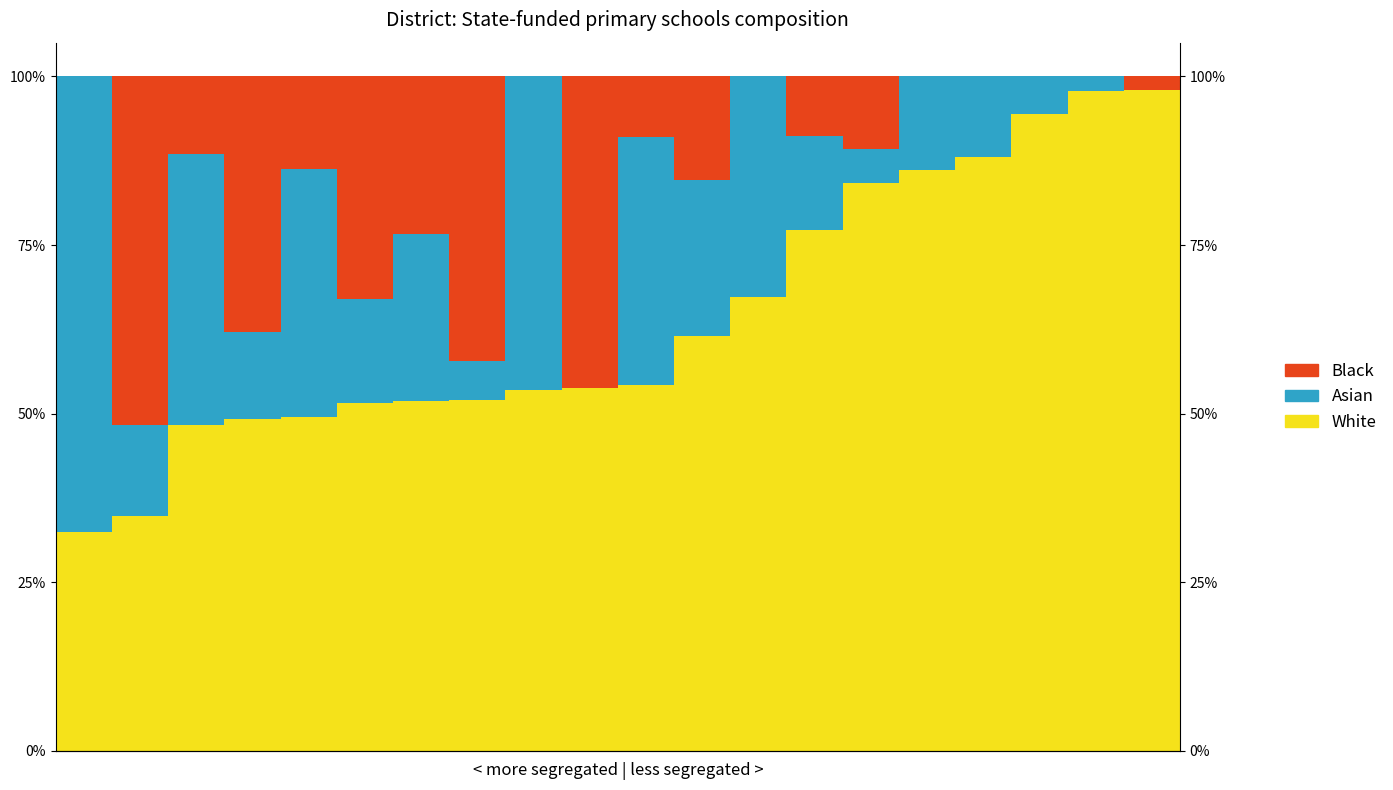

Reading left to right, what are all the values shown in this chart?

White: 0=32.4	1=34.8	2=48.3	3=49.2	4=49.5	5=51.6	6=51.9	7=52.0	8=53.4	9=53.8	10=54.2	11=61.5	12=67.3	13=77.2	14=84.1	15=86.1	16=88.0	17=94.4	18=97.8	19=98.0
Asian: 0=67.6	1=13.5	2=40.2	3=12.9	4=36.7	5=15.4	6=24.8	7=5.9	8=46.6	9=0.0	10=36.8	11=23.1	12=32.7	13=14.0	14=5.1	15=13.9	16=12.0	17=5.6	18=2.2	19=0.0
Black: 0=0.0	1=51.6	2=11.5	3=37.9	4=13.8	5=33.0	6=23.4	7=42.1	8=0.0	9=46.2	10=9.0	11=15.4	12=0.0	13=8.8	14=10.8	15=0.0	16=0.0	17=0.0	18=0.0	19=2.0